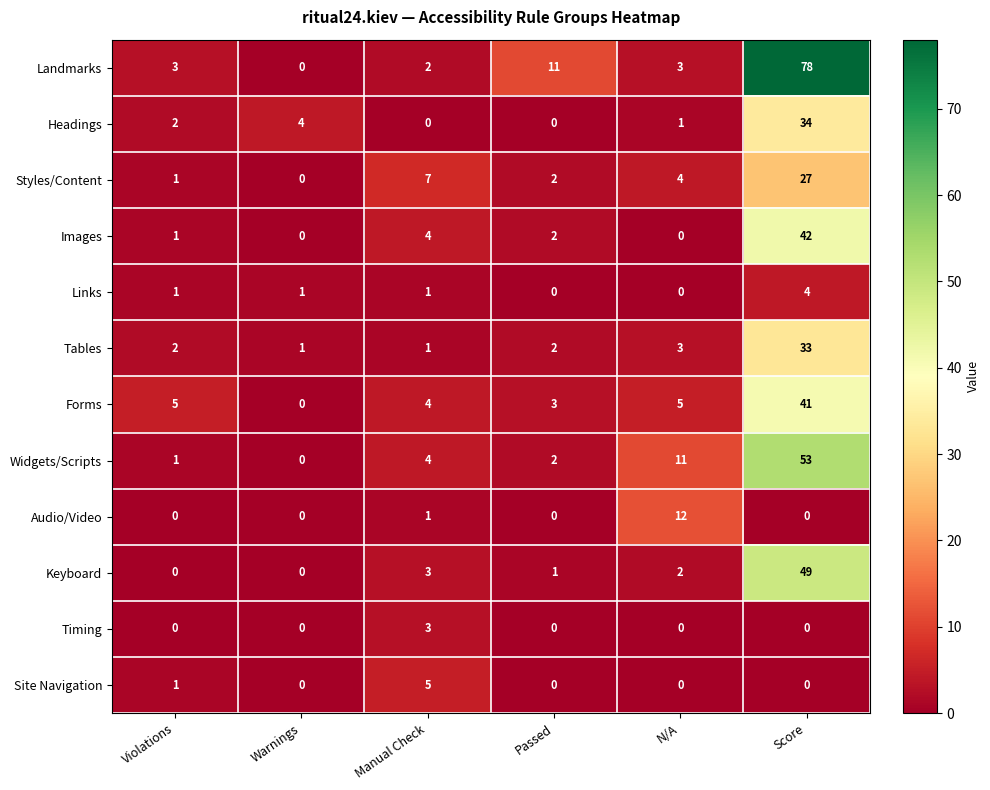

Which series has the largest range (max minus min)?

Landmarks